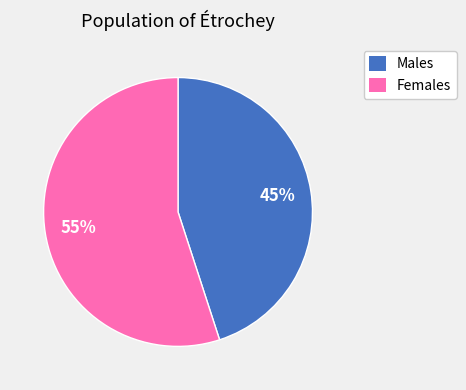

Is Males the majority of the pie?

No